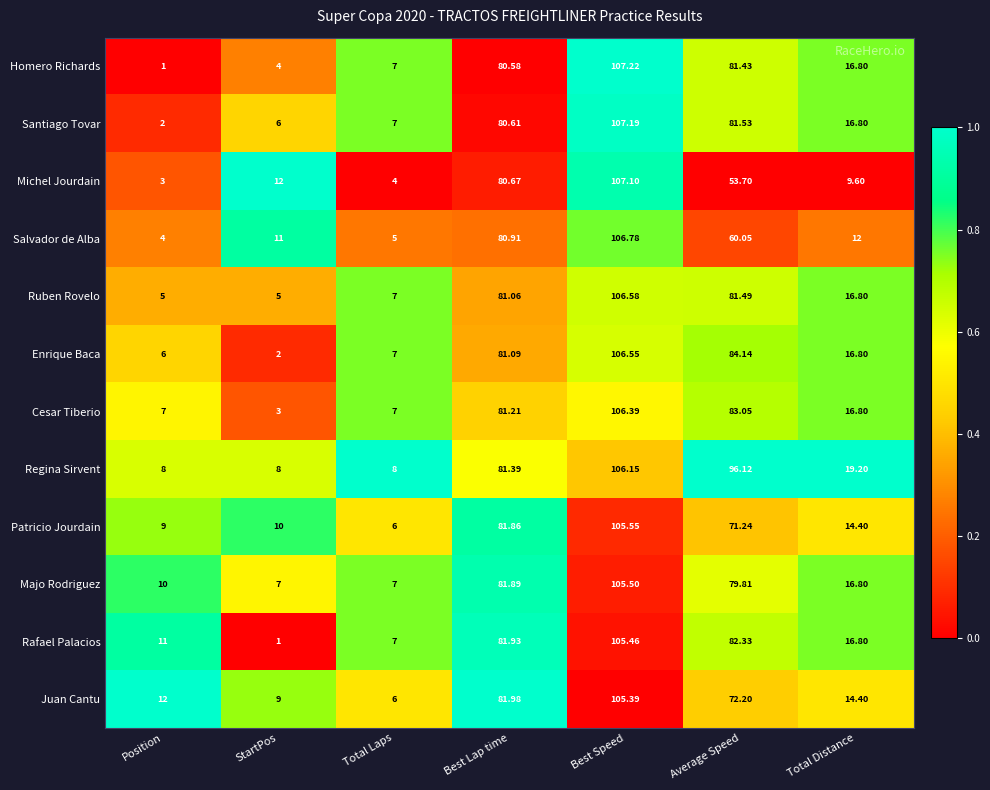

Which series has the largest range (max minus min)?

Homero Richards